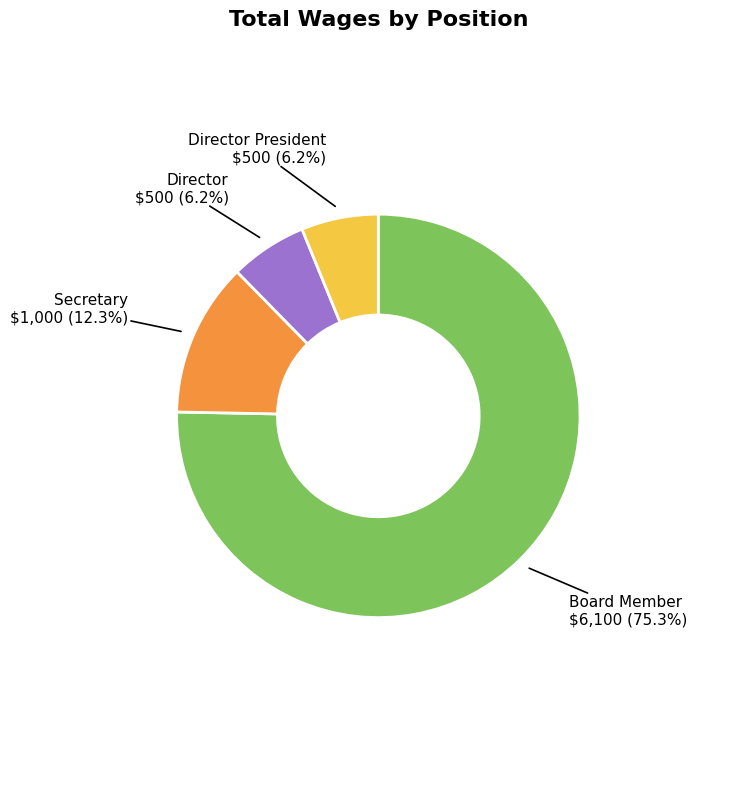

What is the majority slice?

Board Member